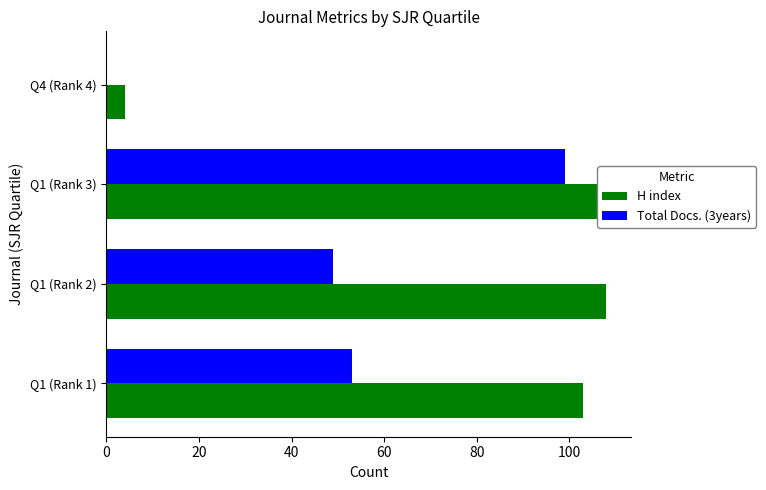

True or false: H index has a value of 44 at Q1 (Rank 3).

False